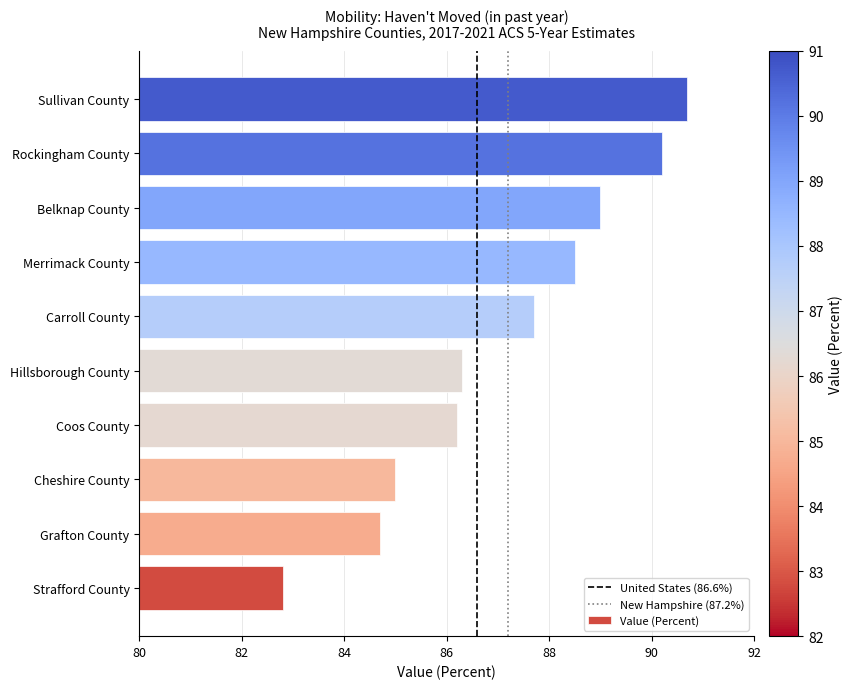

What is the ratio of the value at Strafford County to the value at Sullivan County?

0.9